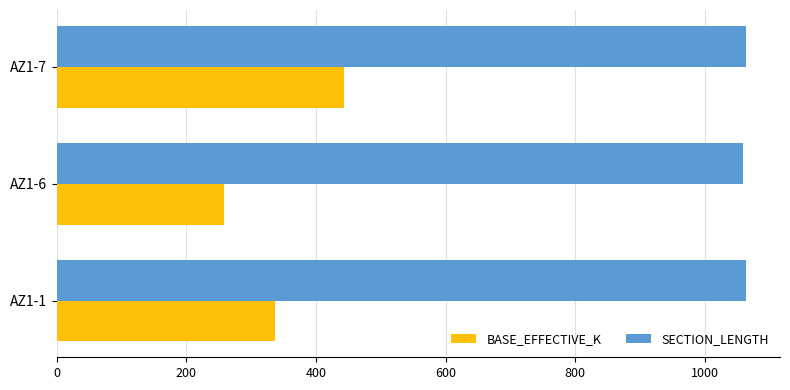

Where is BASE_EFFECTIVE_K nearest to the value 350?

AZ1-1